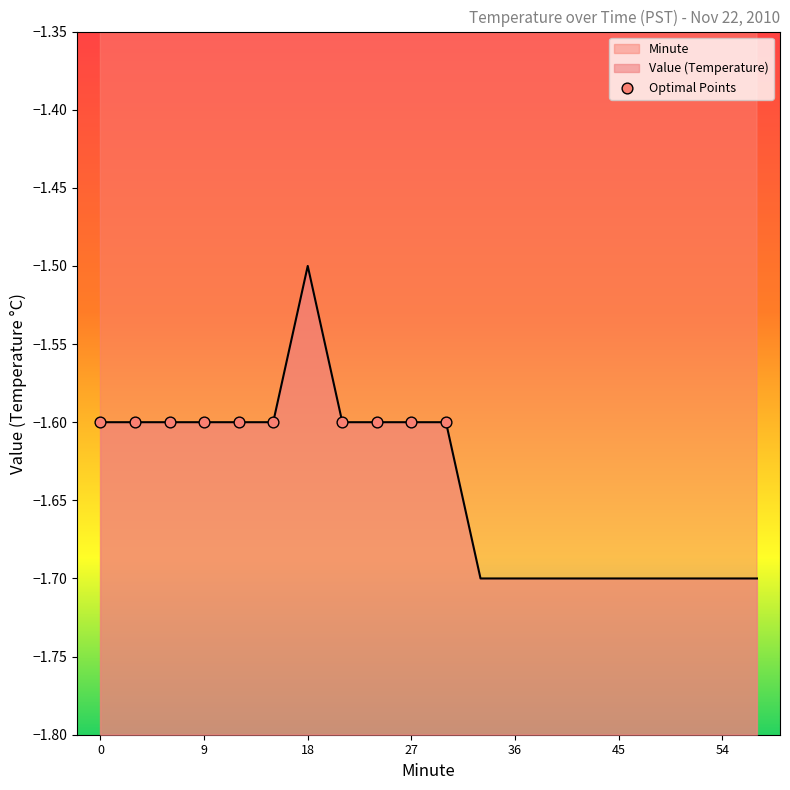

Is the value of Minute at 9 greater than the value of Value at 15?

Yes